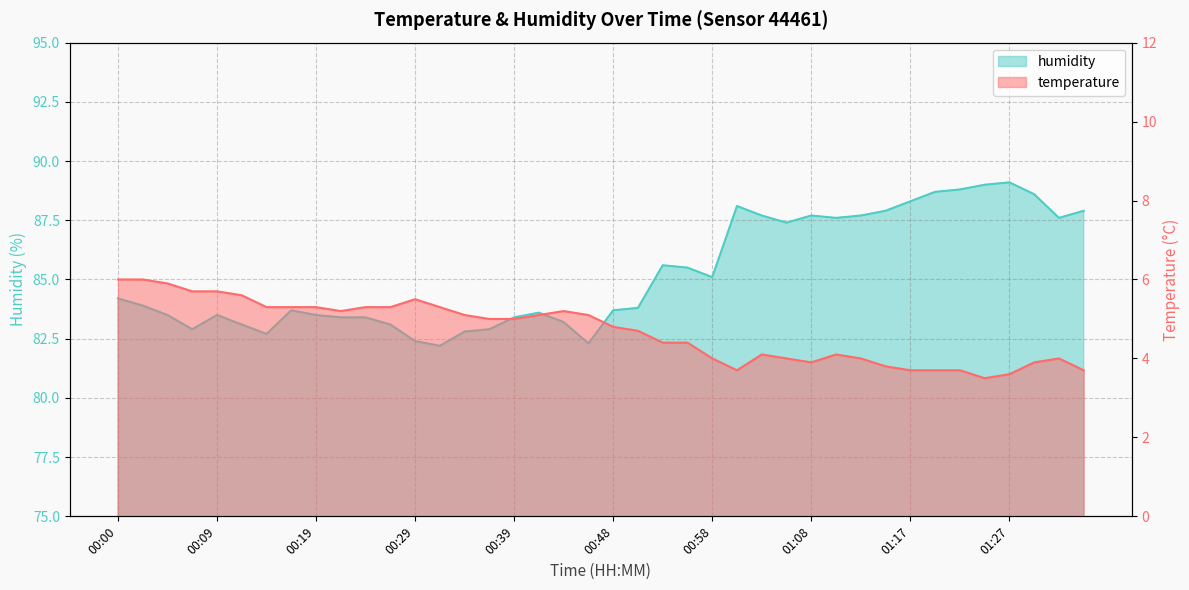

True or false: temperature and humidity intersect in this chart.

False